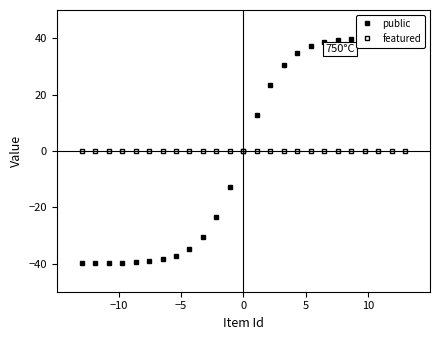

Reading left to right, extract all data points from this chart.

public: -40.0	-39.9	-39.9	-39.8	-39.6	-39.3	-38.6	-37.2	-34.8	-30.5	-23.3	-12.9	0.0	12.9	23.3	30.5	34.8	37.2	38.6	39.3	39.6	39.8	39.9	39.9	40.0
featured: 0.0	0.0	0.0	0.0	0.0	0.0	0.0	0.0	0.0	0.0	0.0	0.0	0.0	0.0	0.0	0.0	0.0	0.0	0.0	0.0	0.0	0.0	0.0	0.0	0.0